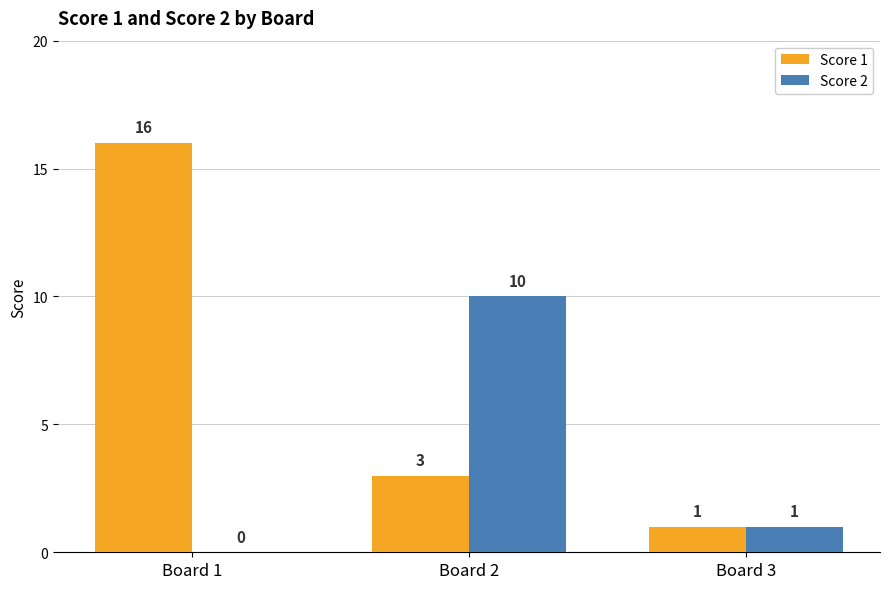

What is the highest value of the Score 1 series?

16